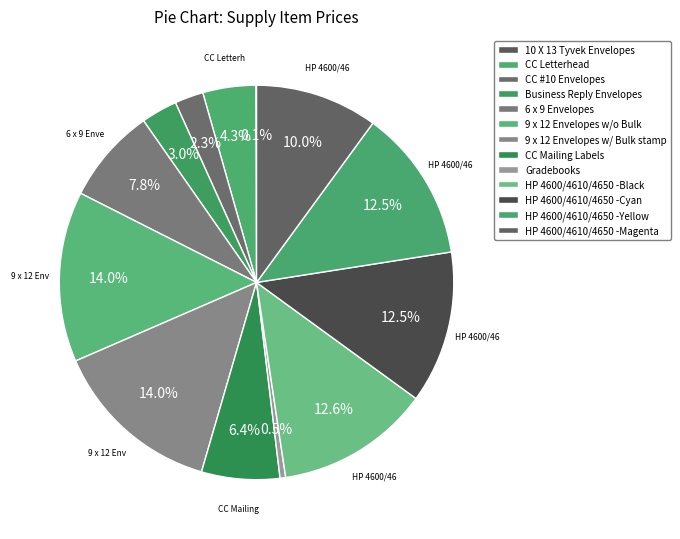

Count the number of slices in the pie.

13